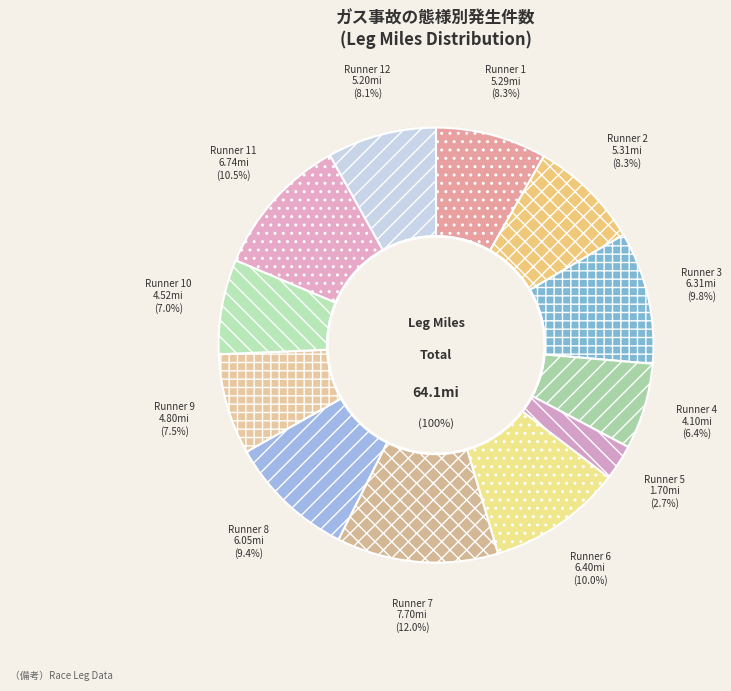

Does any single category account for the majority?

No